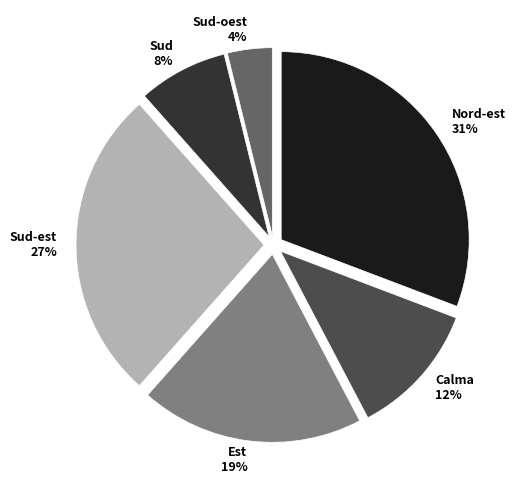

Does Sud-oest account for over 50% of the chart?

No